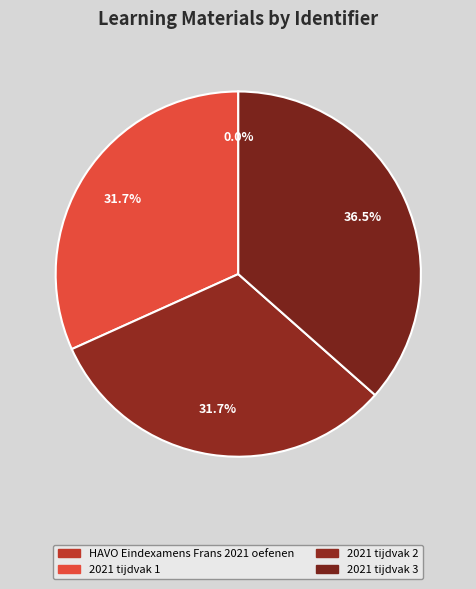

Count the number of slices in the pie.

4